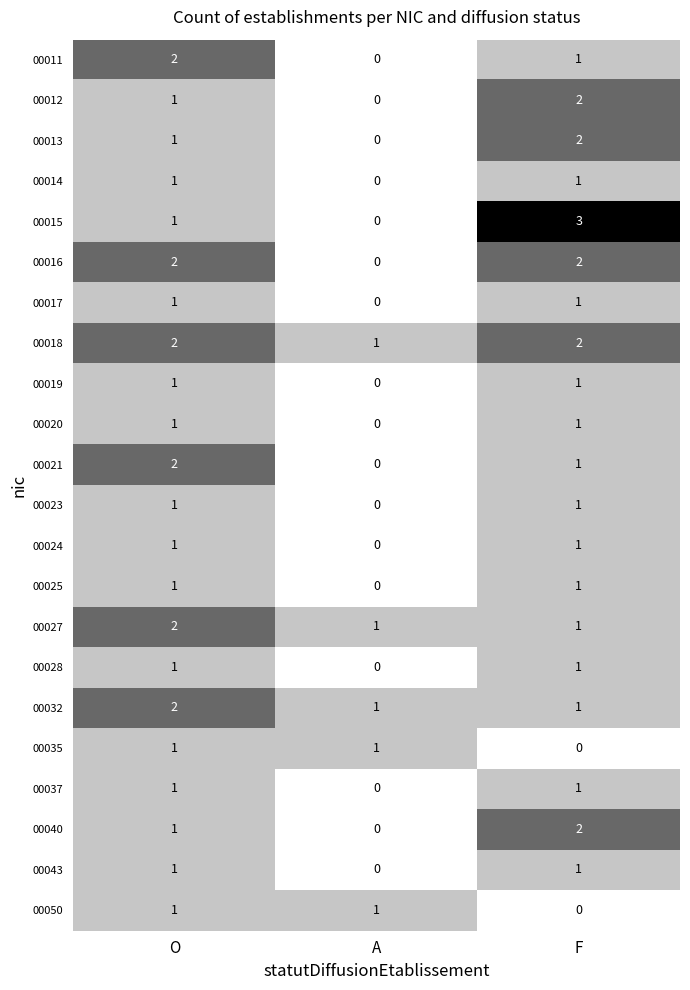

What is the sum of all 00012 values?

3